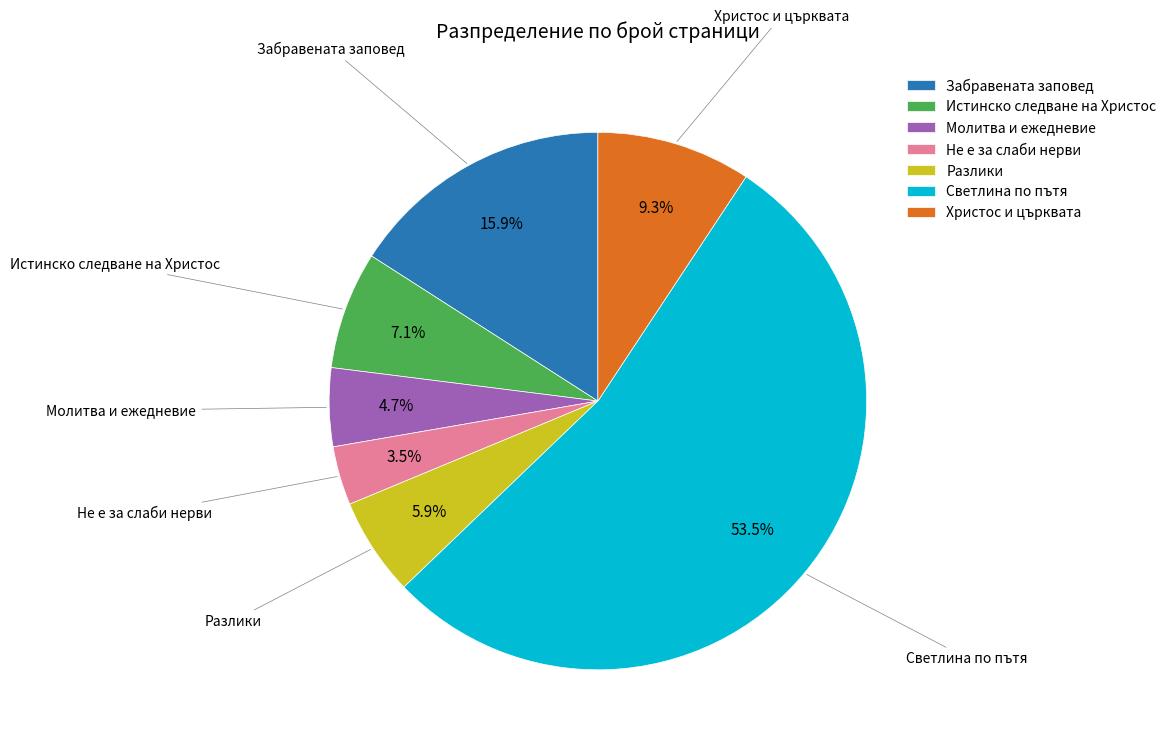

Is Разлики the majority of the pie?

No